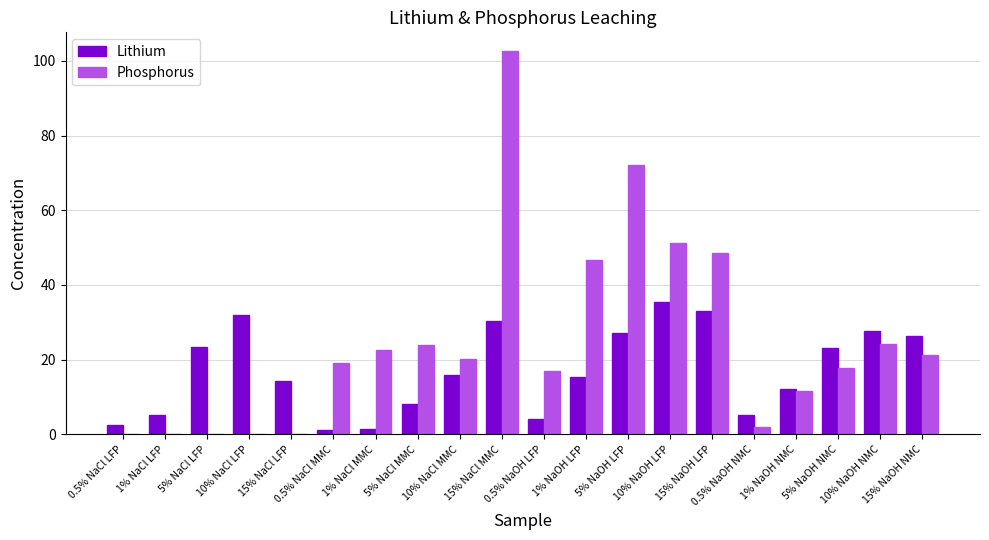

Is it true that Phosphorus equals 0.0 at 1% NaCl LFP?

True